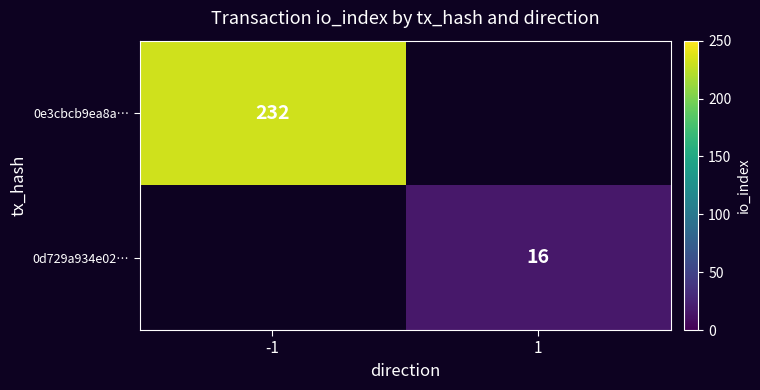

True or false: 0e3cbcb9ea8a… has a value of 131.2 at -1.

False